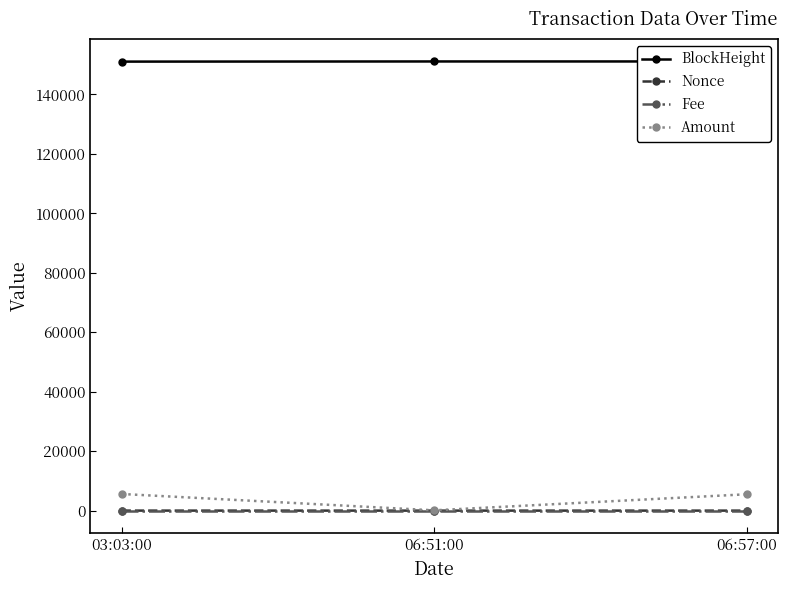

Reading right to left, transcribe all the data shown in this chart.

BlockHeight: 151074.0	151072.0	151021.0
Nonce: 1.0	0.0	7.0
Fee: 0.0	0.0	0.0
Amount: 5499.0	100.0	5600.0